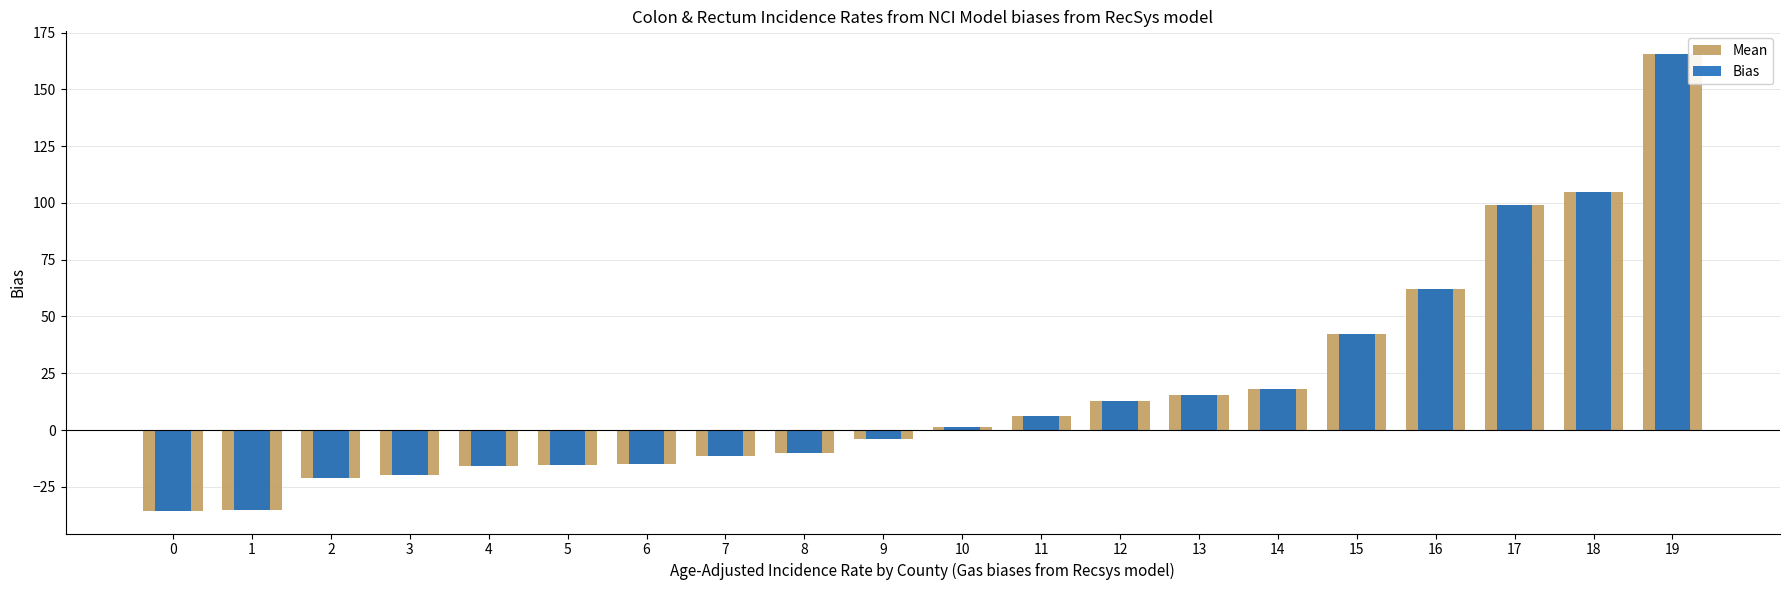

What is the difference between the maximum and second lowest values in the Bias series?

200.6